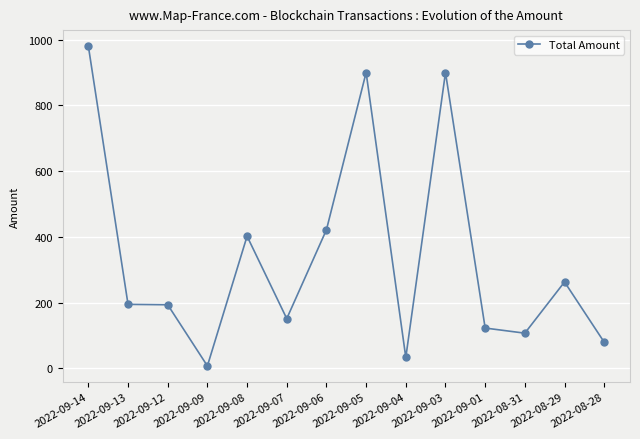

What is the label of the 10th point from the left?

2022-09-03